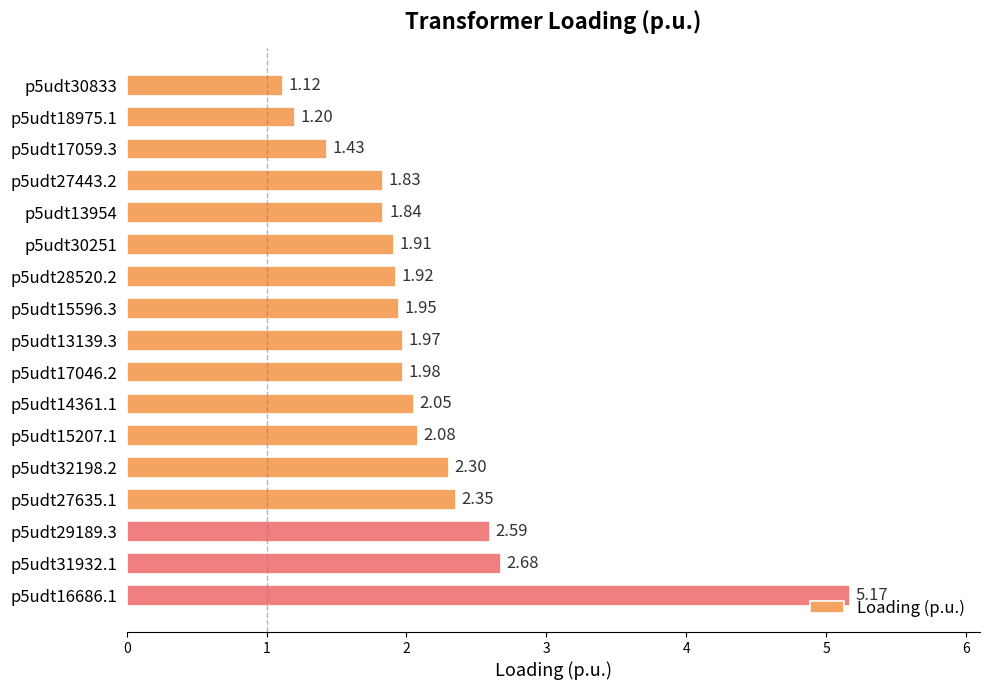

Rank the categories by value from lowest to highest.

p5udt30833, p5udt18975.1, p5udt17059.3, p5udt27443.2, p5udt13954, p5udt30251, p5udt28520.2, p5udt15596.3, p5udt13139.3, p5udt17046.2, p5udt14361.1, p5udt15207.1, p5udt32198.2, p5udt27635.1, p5udt29189.3, p5udt31932.1, p5udt16686.1